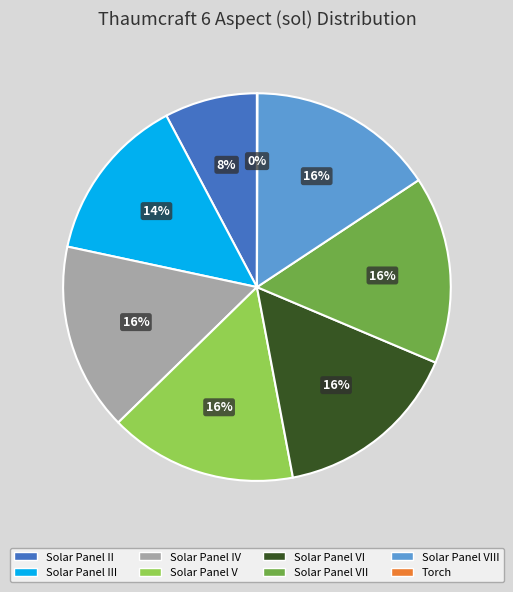

To the nearest percent, what is the average slice percentage?

12%